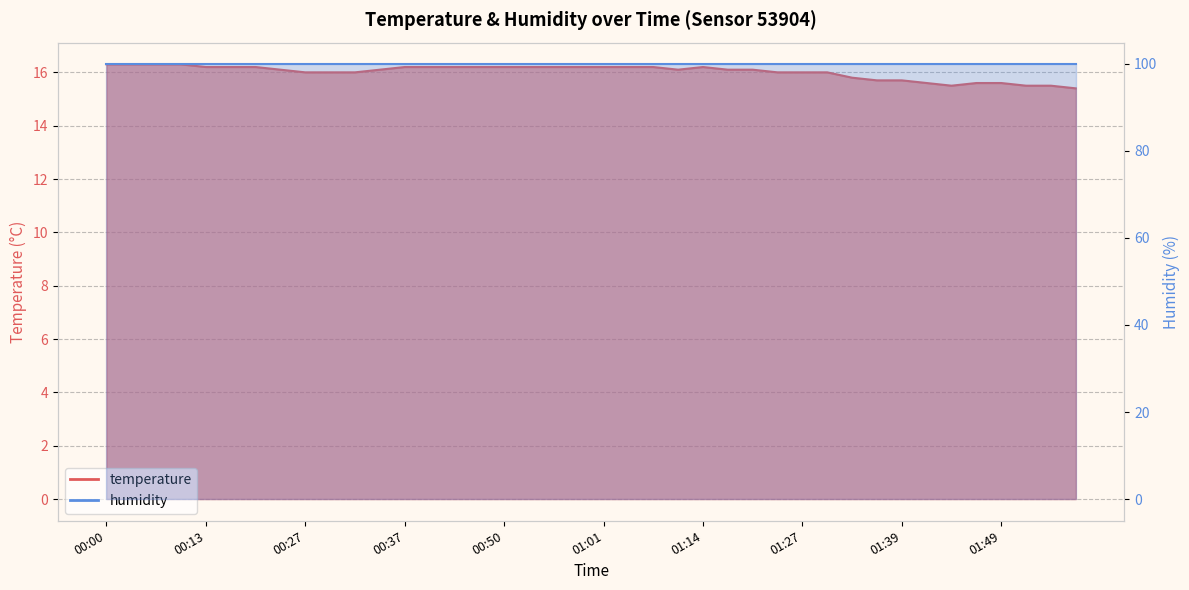

Where does the data first go above 16?

00:00